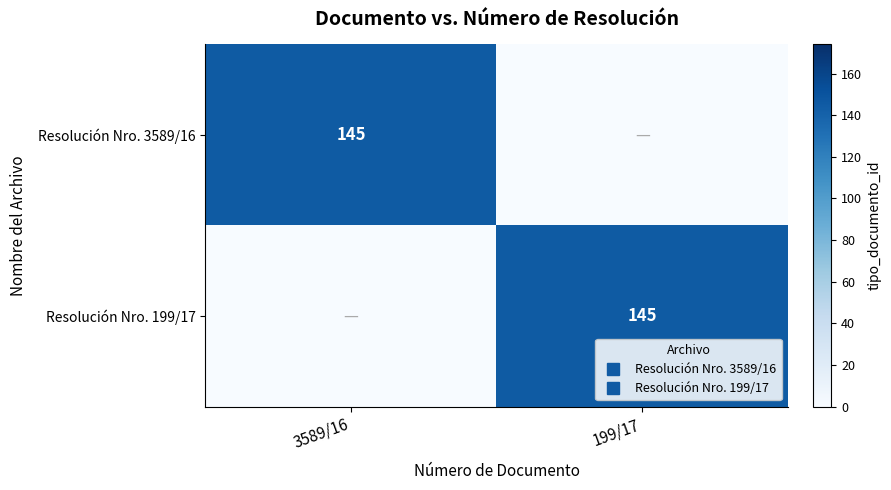

Count the number of categories in the chart.

2